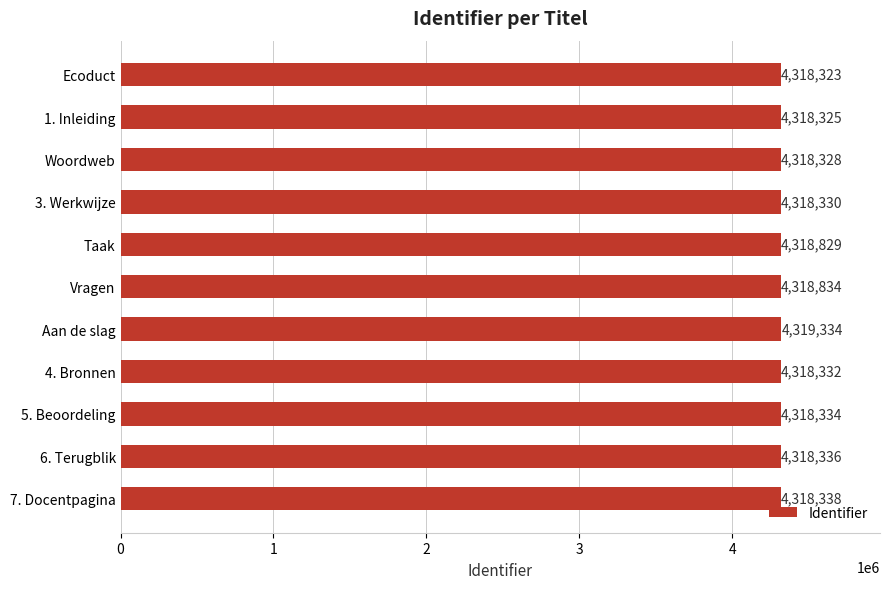

Reading top to bottom, extract all data points from this chart.

4318323	4318325	4318328	4318330	4318829	4318834	4319334	4318332	4318334	4318336	4318338